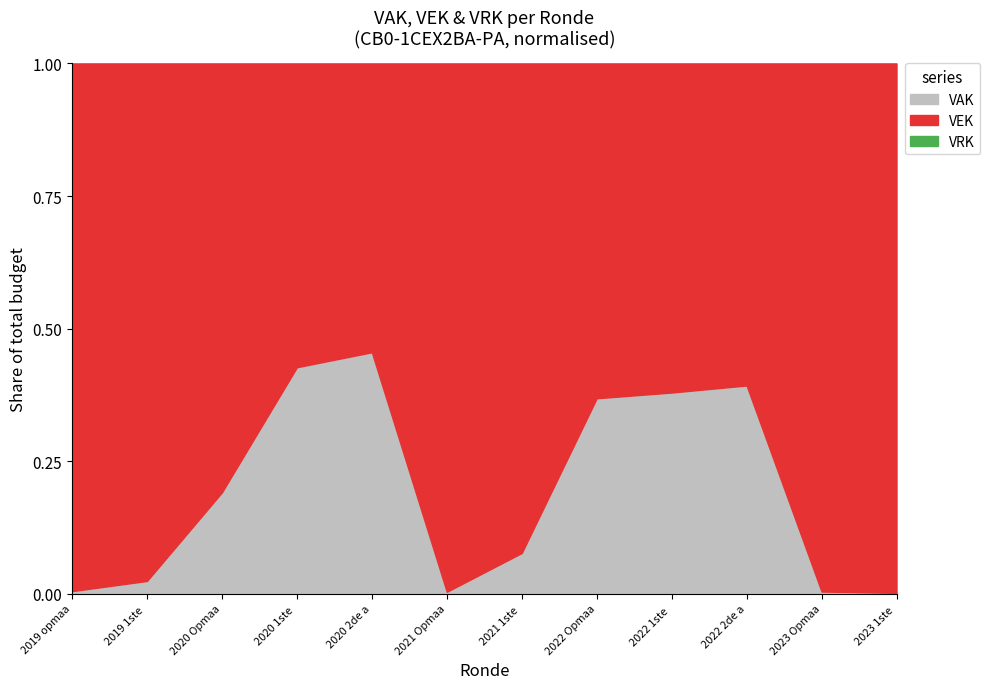

Which series has the widest spread of values?

VEK